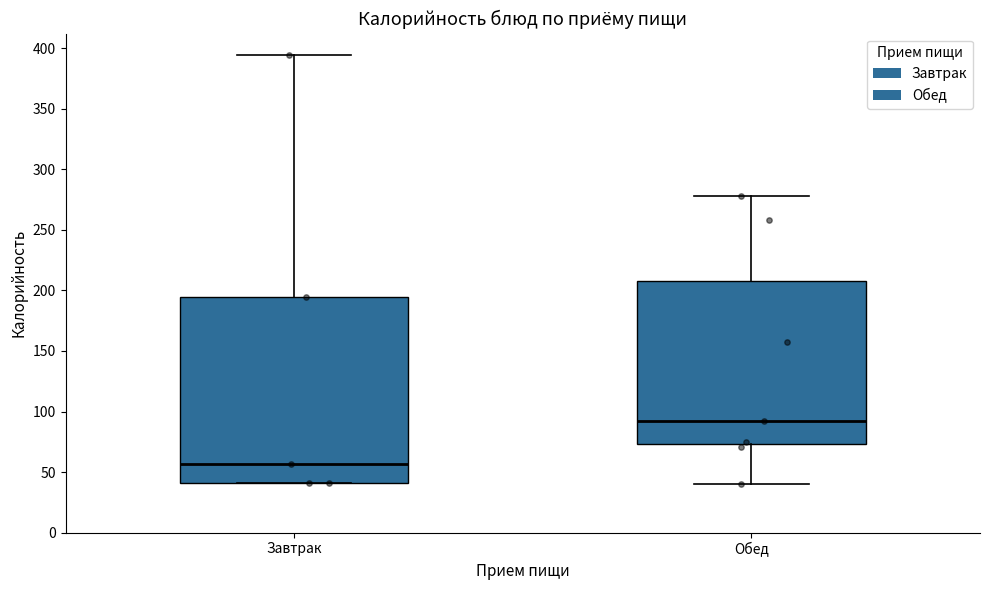

Reading left to right, transcribe this box plot: for each box, give where its median line is, the range the box spans, and where its two whiskers end, as read against the y-axis. The values are not printed on the chart, so give them approximately, as read against the axis.

Завтрак: median 55, box 40 to 195, whiskers 40 to 395
Обед: median 90, box 75 to 210, whiskers 40 to 280